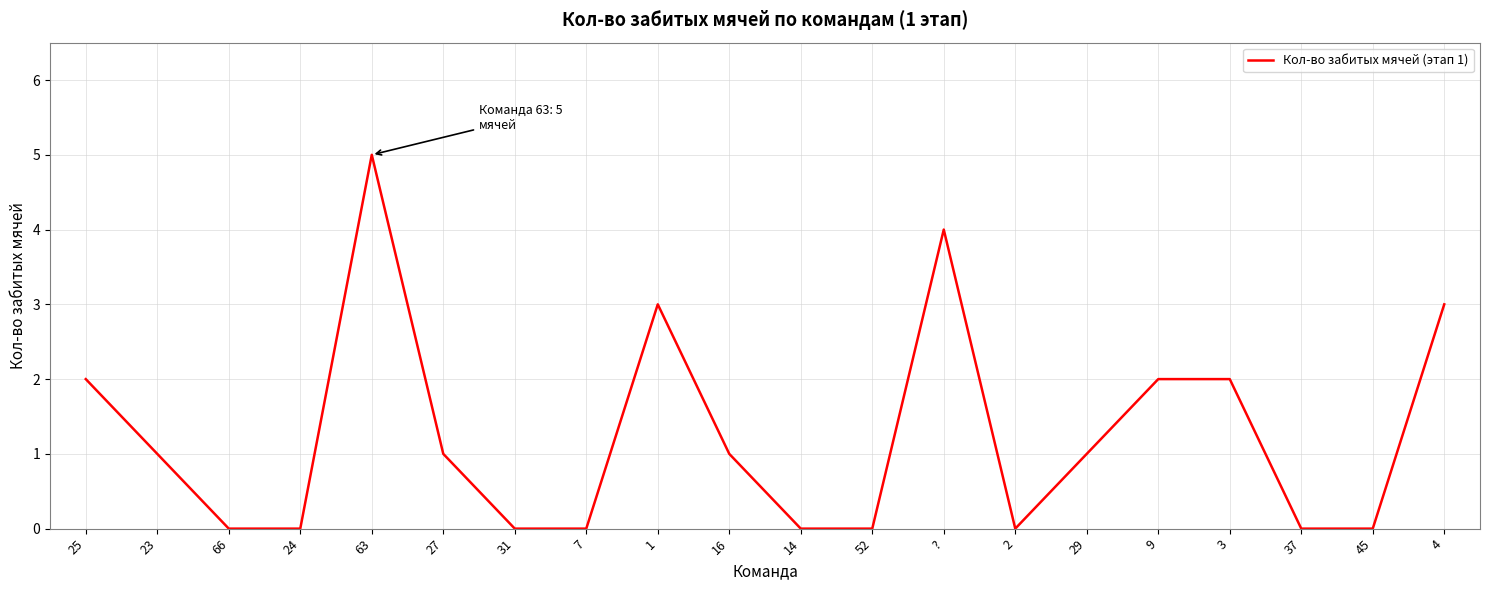

The chart shows a value of -2 at 37. True or false?

False